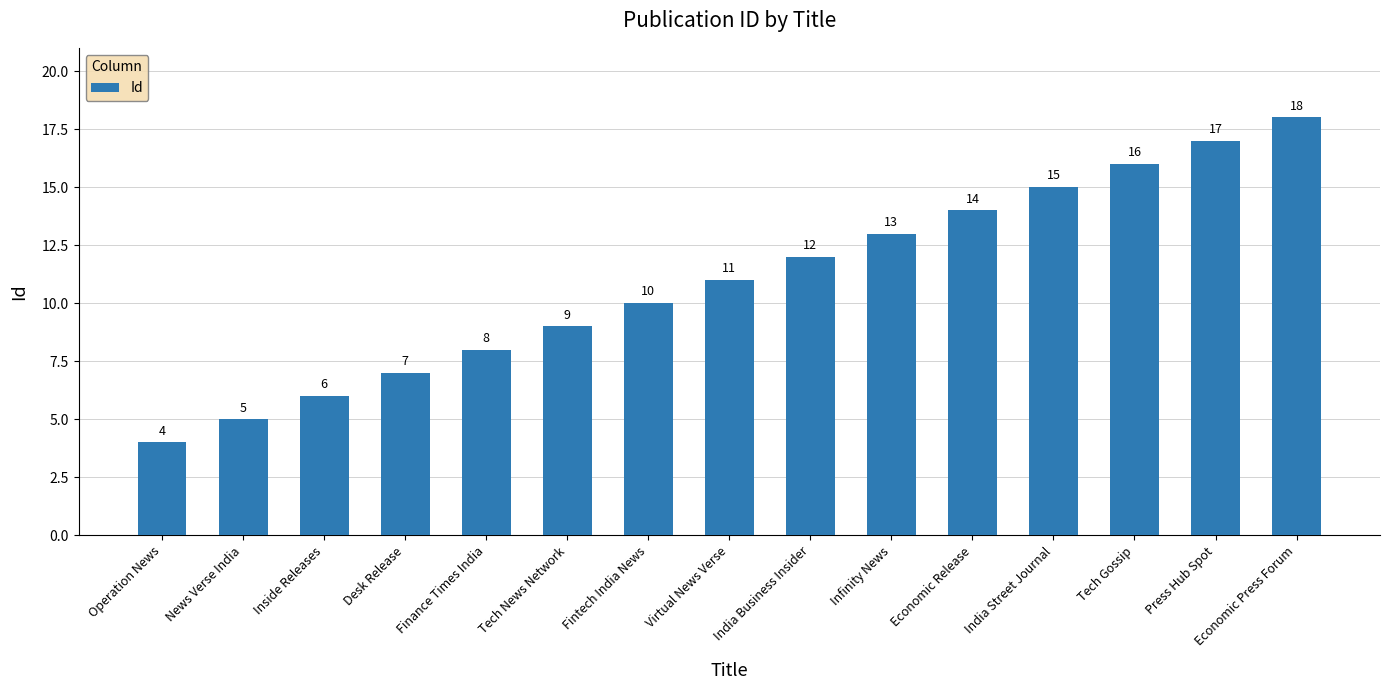

What is the minimum value shown in the chart?

4